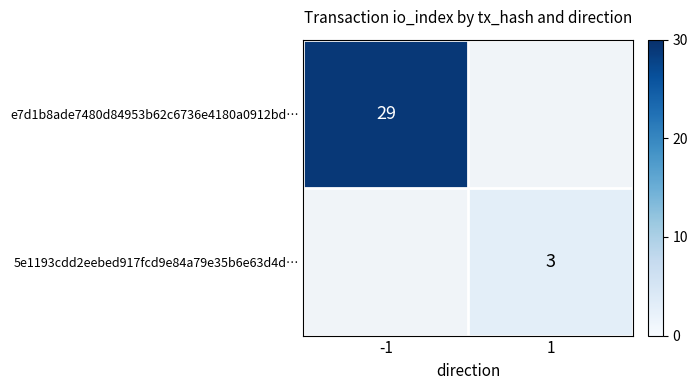

Between 1 and -1, which is larger?

-1